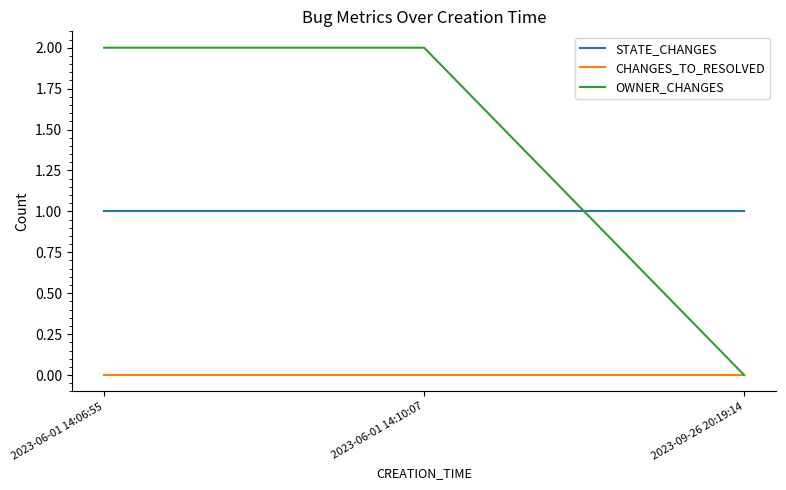

What are all the series names shown in the legend?

STATE_CHANGES, CHANGES_TO_RESOLVED, OWNER_CHANGES